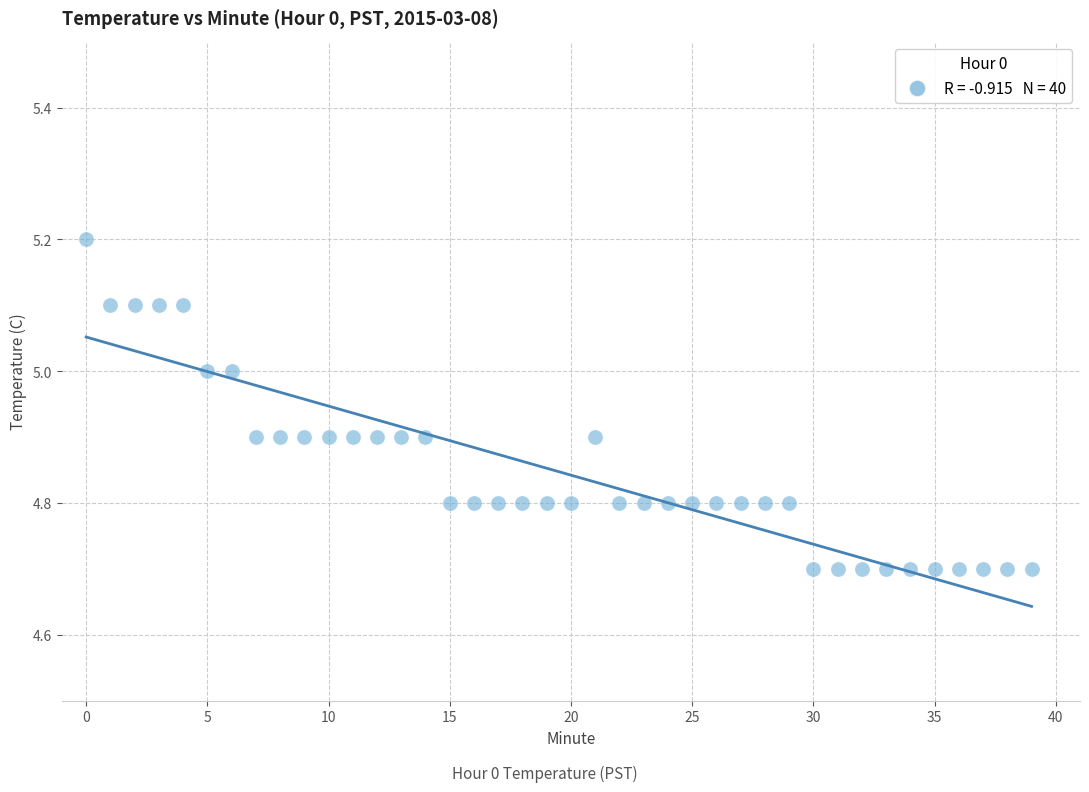

What is the range of Y values (max minus min)?

0.5